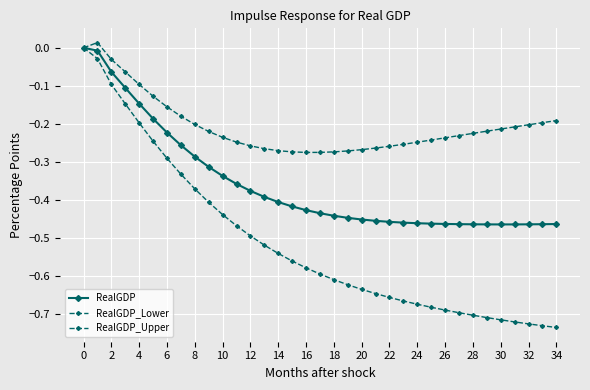

How many lines are shown in the chart?

3